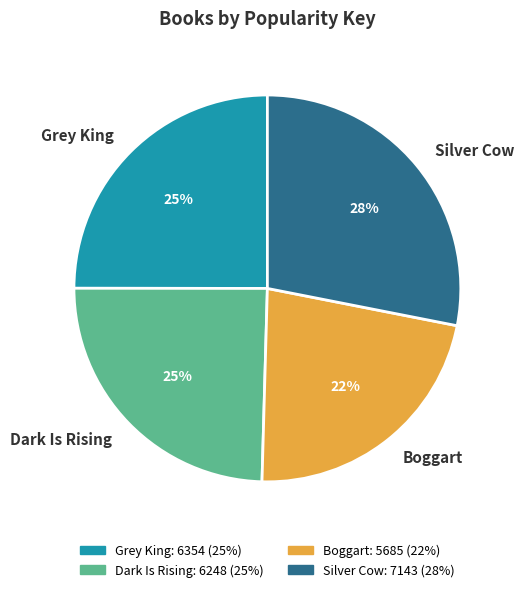

Which slice is the smallest?

Boggart